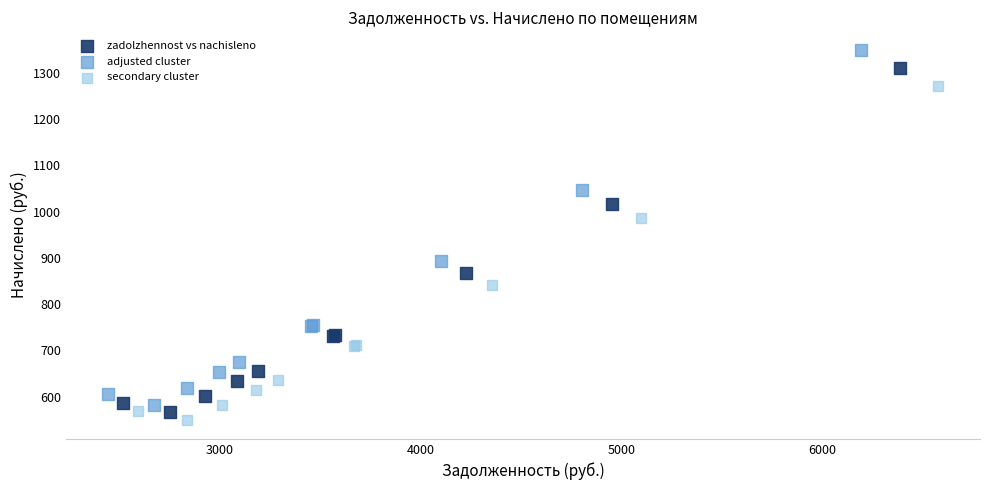

Which series contains the highest Y value?

adjusted cluster